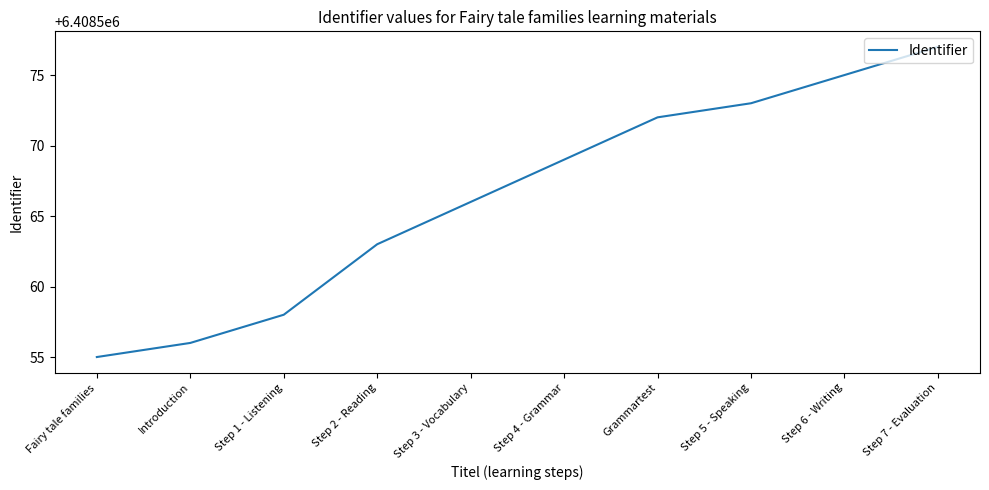

How many series are shown in this chart?

1